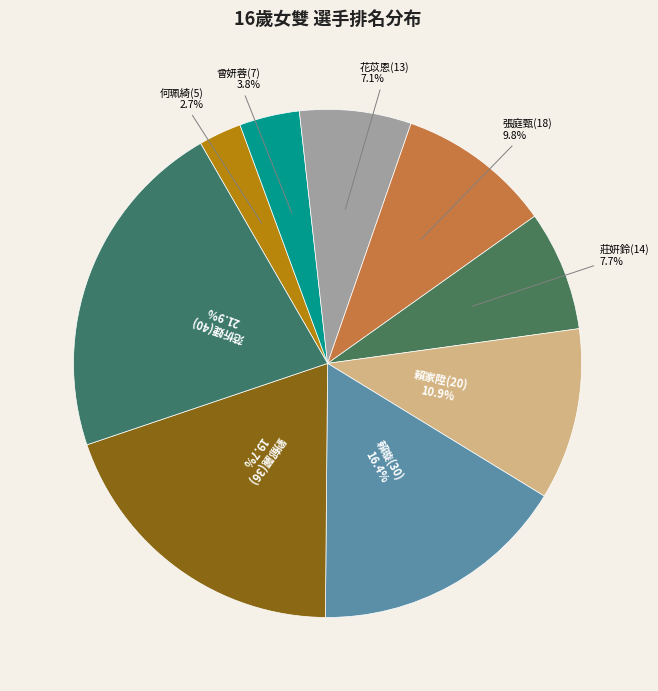

How many segments does this pie chart have?

9